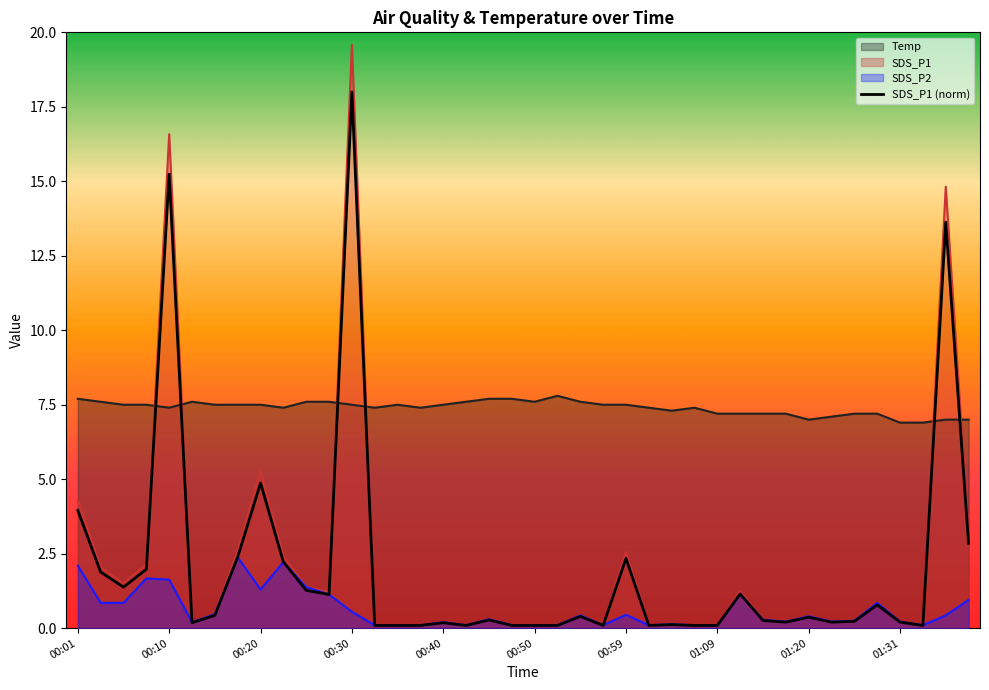

Rank the series by their maximum value, from highest to lowest.

SDS_P1, SDS_P1 (norm), Temp, SDS_P2